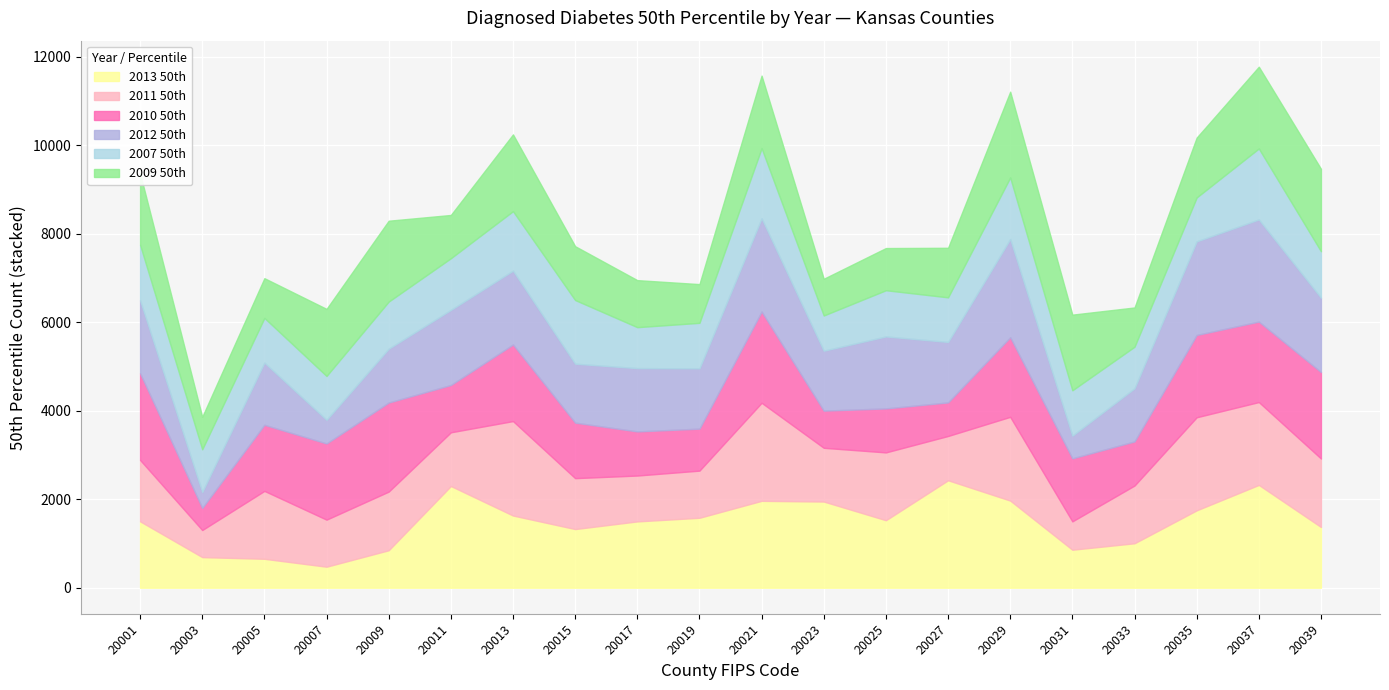

Is the value of 2012 50th at 20039 greater than the value of 2010 50th at 20009?

No